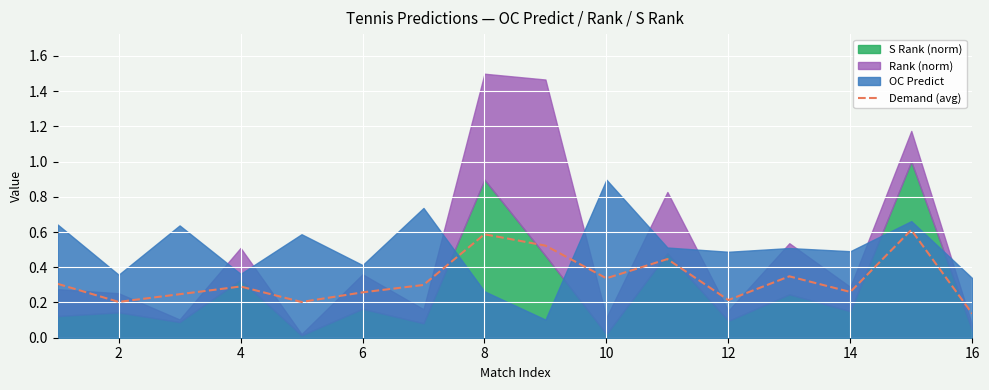

True or false: Demand (avg) has a value of 0.5 at 4.

False